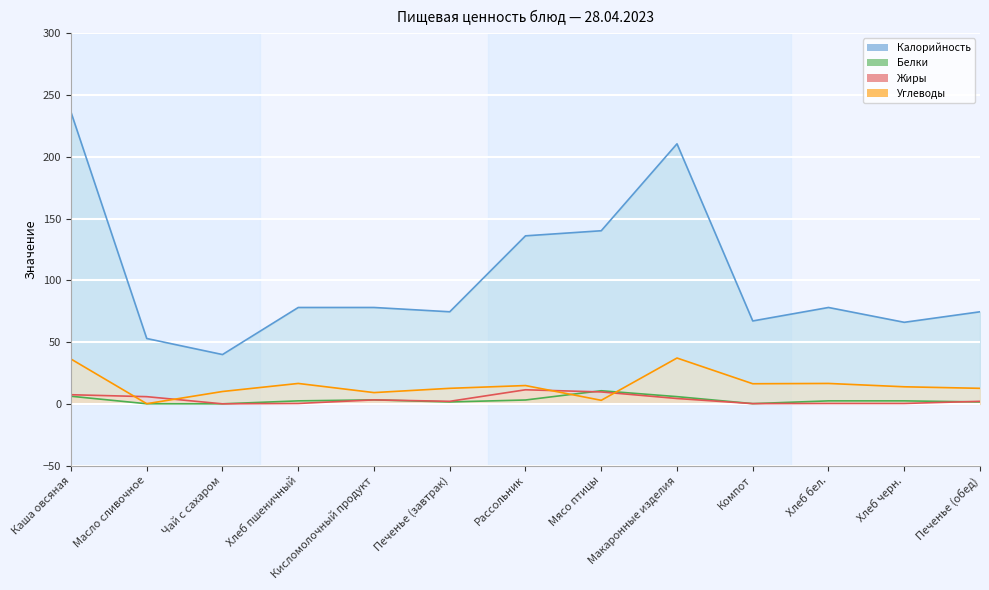

What value does the Белки series have at Хлеб пшеничный?

2.4